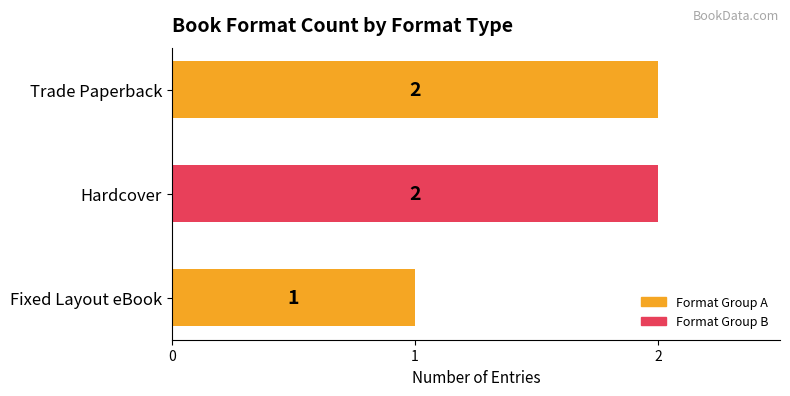

What is the smallest value displayed?

1